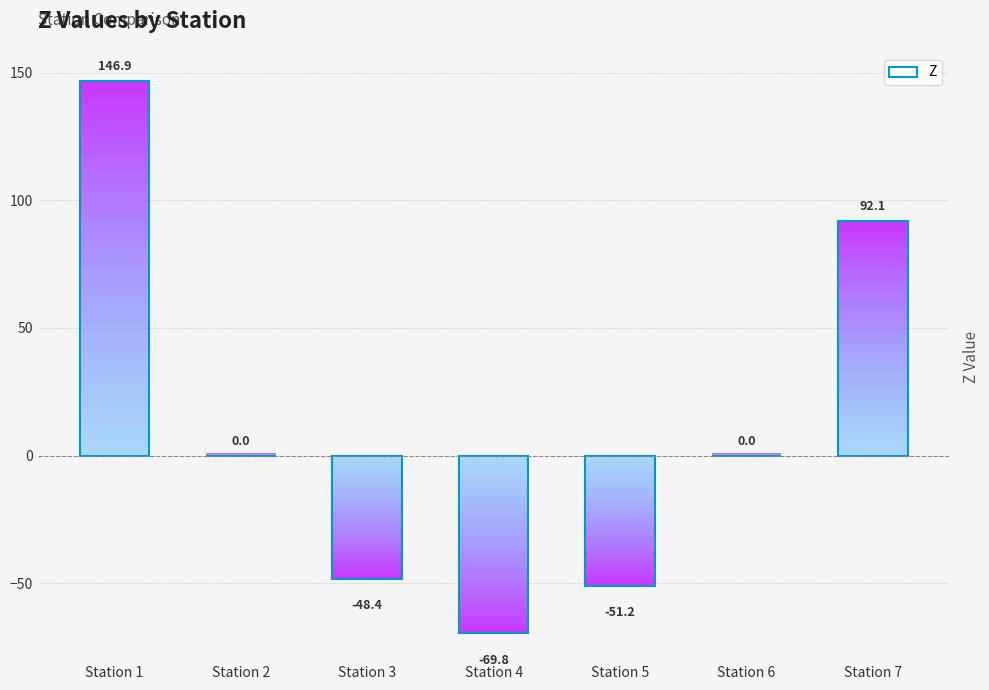

Rank the categories by value from highest to lowest.

Station 1, Station 7, Station 2, Station 6, Station 3, Station 5, Station 4